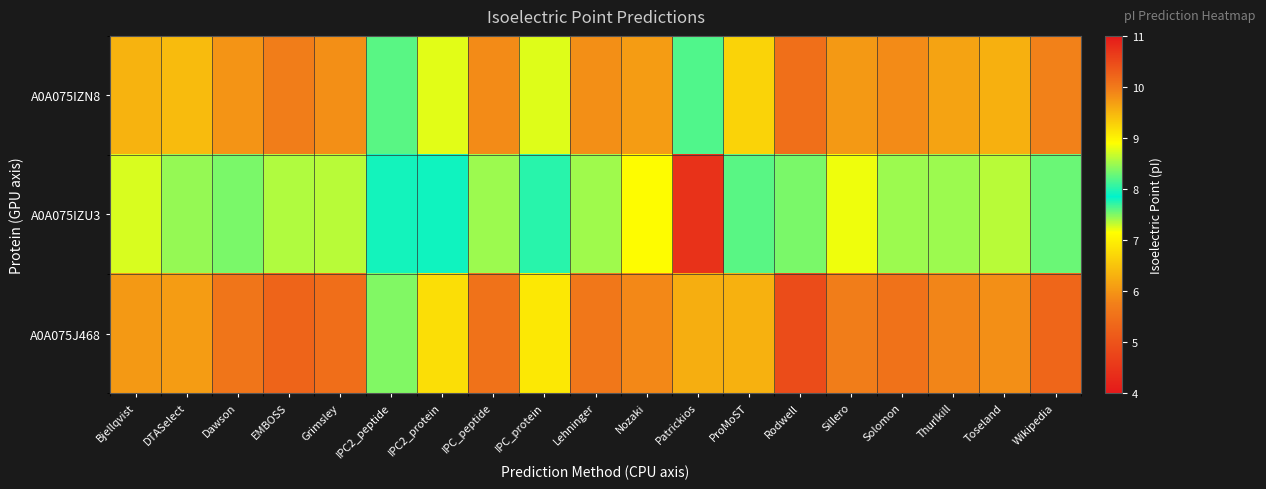

Reading left to right, extract all data points from this chart.

A0A075IZN8: Bjellqvist=9.5	DTASelect=9.4	Dawson=9.8	EMBOSS=10.0	Grimsley=9.8	IPC2_peptide=8.2	IPC2_protein=8.8	IPC_peptide=9.8	IPC_protein=8.8	Lehninger=9.8	Nozaki=9.7	Patrickios=7.6	ProMoST=9.3	Rodwell=10.1	Sillero=9.7	Solomon=9.8	Thurlkill=9.6	Toseland=9.5	Wikipedia=9.9
A0A075IZU3: Bjellqvist=8.7	DTASelect=8.5	Dawson=8.4	EMBOSS=8.6	Grimsley=7.3	IPC2_peptide=7.9	IPC2_protein=7.8	IPC_peptide=8.5	IPC_protein=7.7	Lehninger=8.5	Nozaki=8.9	Patrickios=4.4	ProMoST=8.2	Rodwell=8.4	Sillero=8.8	Solomon=8.5	Thurlkill=8.5	Toseland=7.3	Wikipedia=8.3
A0A075J468: Bjellqvist=9.7	DTASelect=9.7	Dawson=10.0	EMBOSS=10.2	Grimsley=10.1	IPC2_peptide=8.4	IPC2_protein=9.2	IPC_peptide=10.1	IPC_protein=9.1	Lehninger=10.0	Nozaki=9.9	Patrickios=9.6	ProMoST=9.5	Rodwell=10.5	Sillero=10.0	Solomon=10.1	Thurlkill=9.9	Toseland=9.8	Wikipedia=10.2